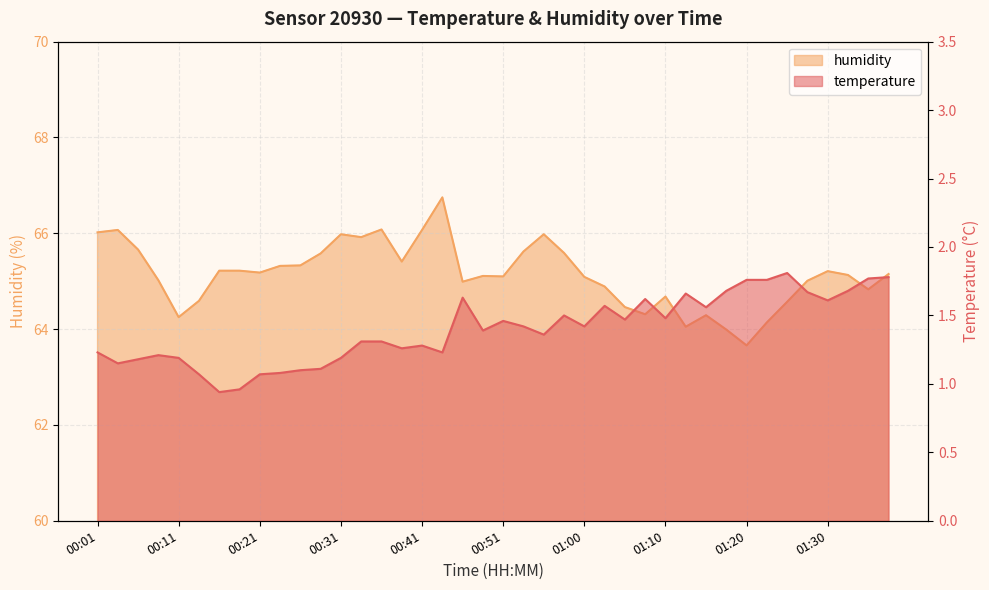

True or false: temperature has a value of 1.1 at 00:13.

True